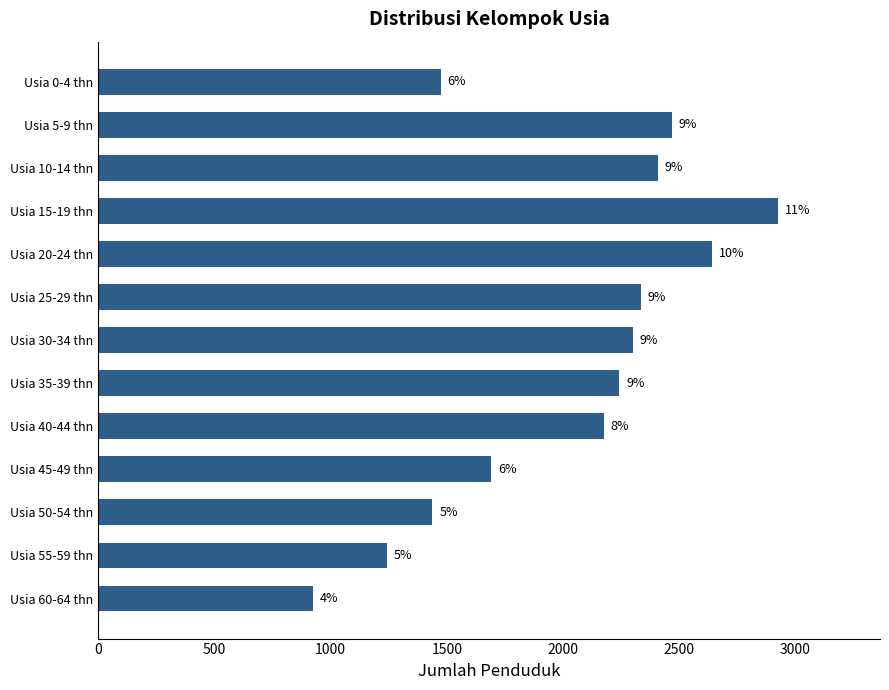

How many bars are there in total?

13